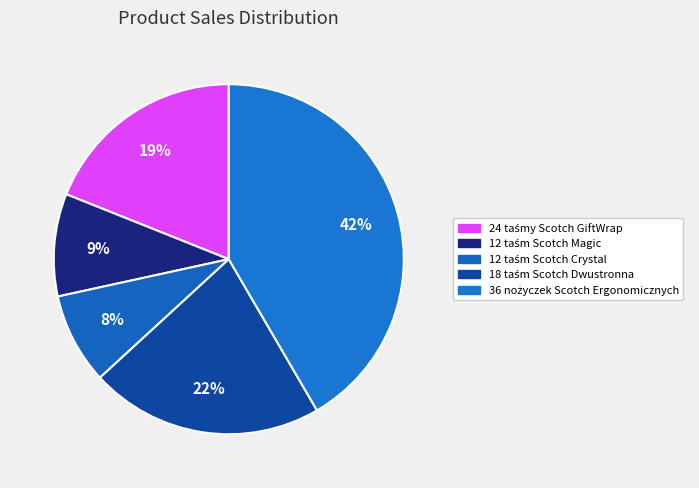

What is the change in value from 24 taśmy Scotch GiftWrap to 36 nożyczek Scotch Ergonomicznych?

+141.1